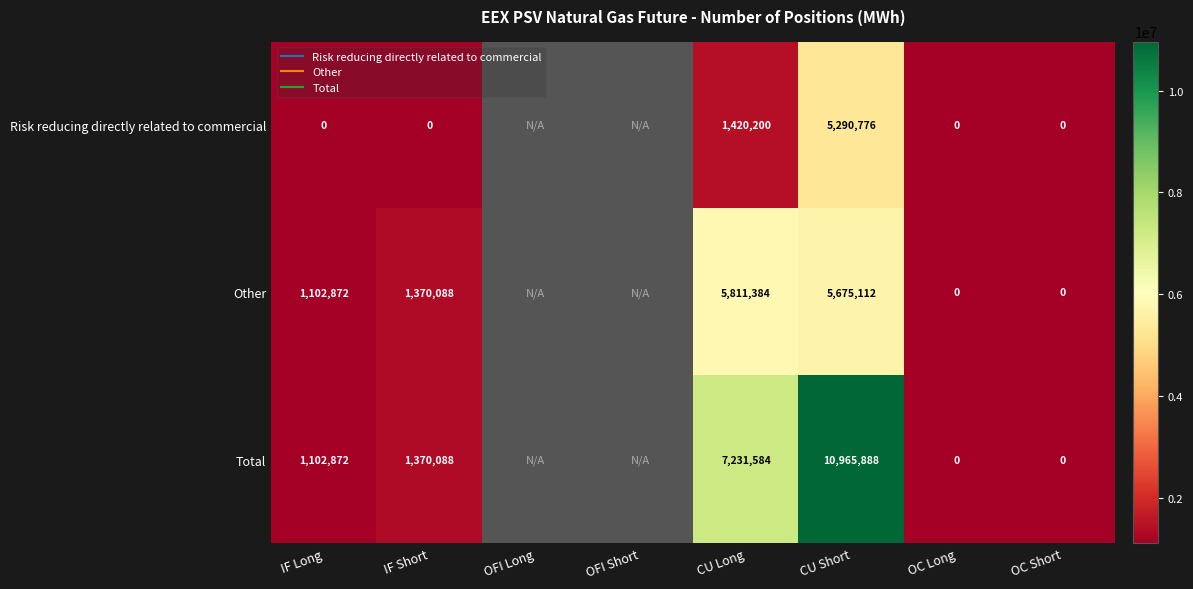

What is the difference between the maximum and minimum values in the Total series?

10965888.0